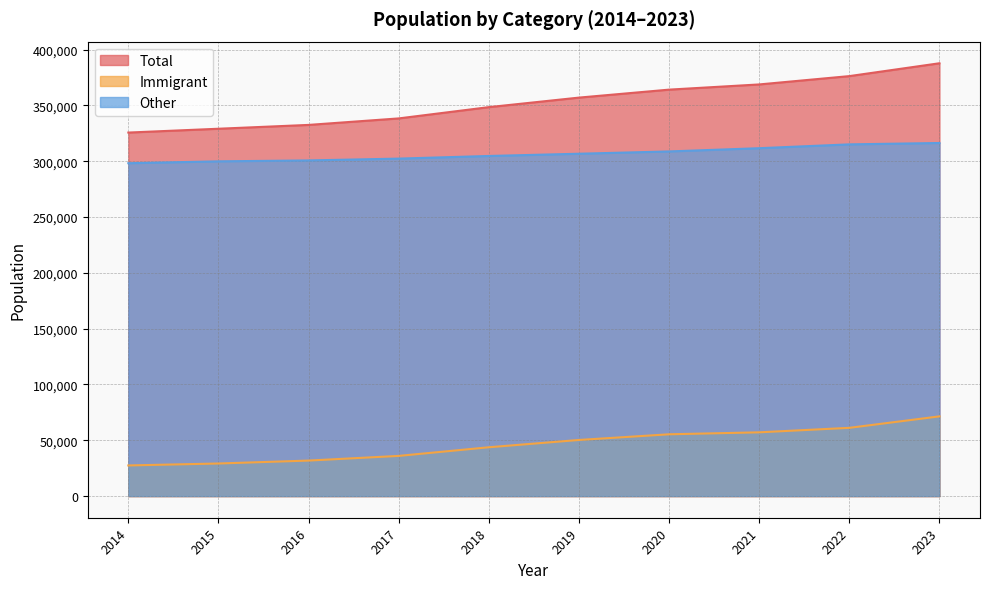

True or false: Total and Immigrant intersect in this chart.

False